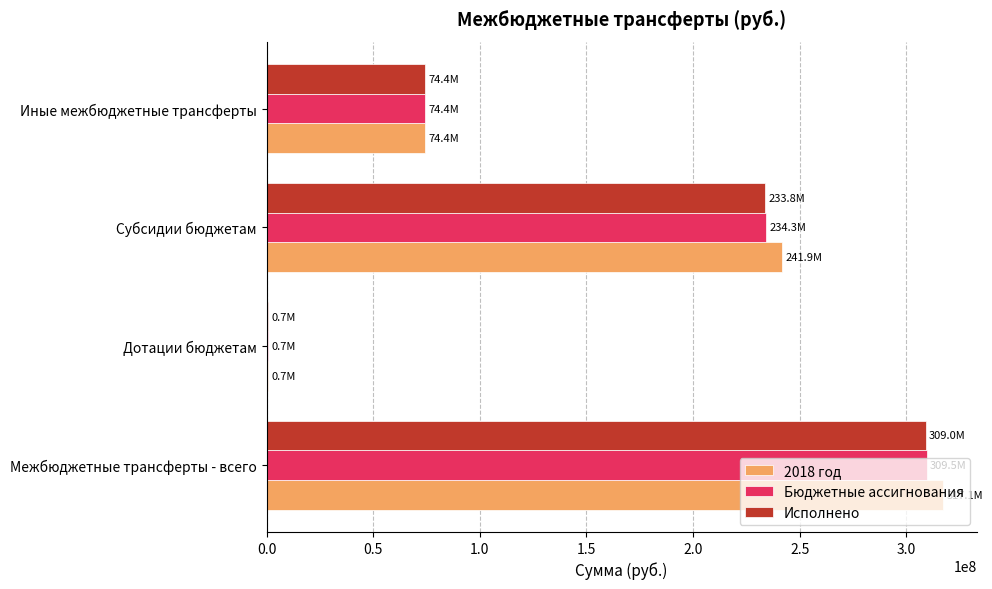

What is the maximum value for Бюджетные ассигнования?

309502486.2